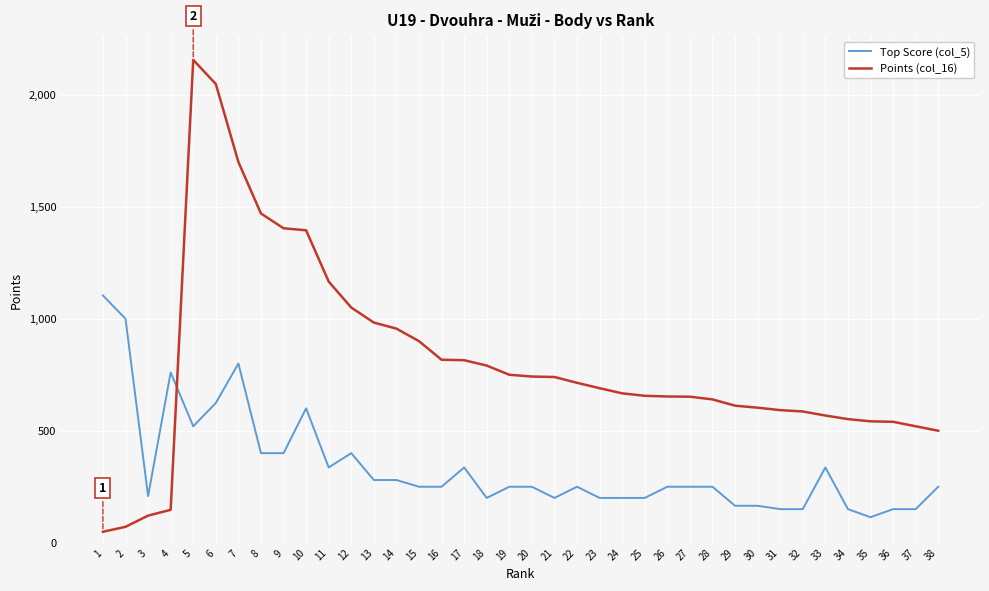

What is the sum of the Top Score (col_5) values at 16 and 5?

770